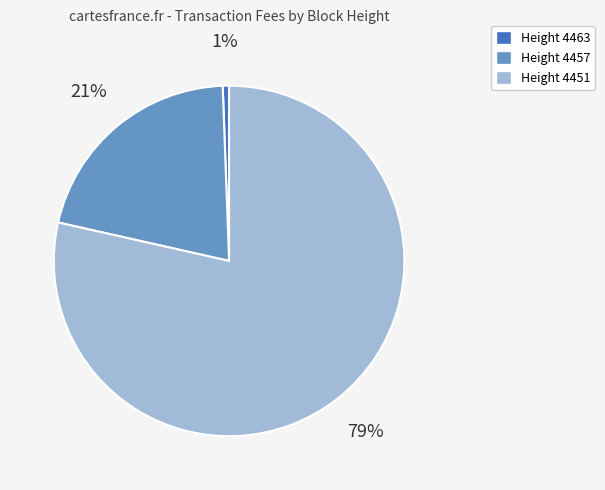

Is there a majority slice in this chart?

Yes